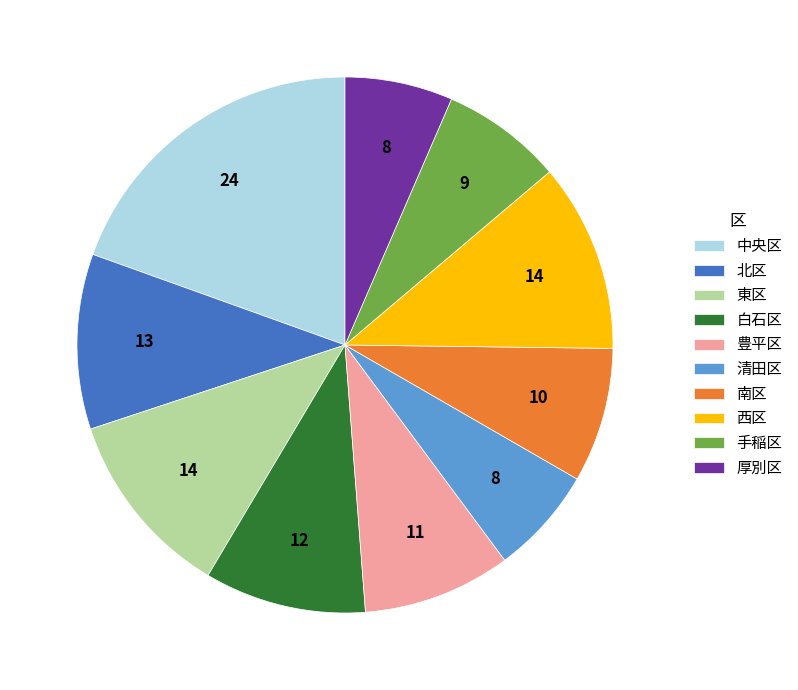

Which category has the biggest portion of the pie?

中央区